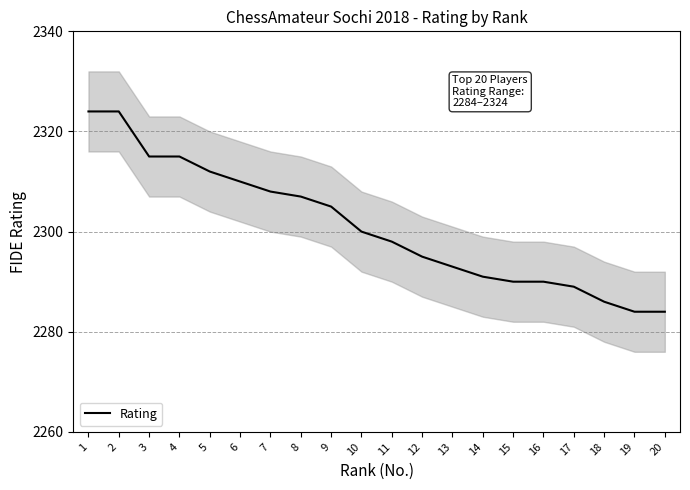

The chart shows a value of 487 at 15. True or false?

False